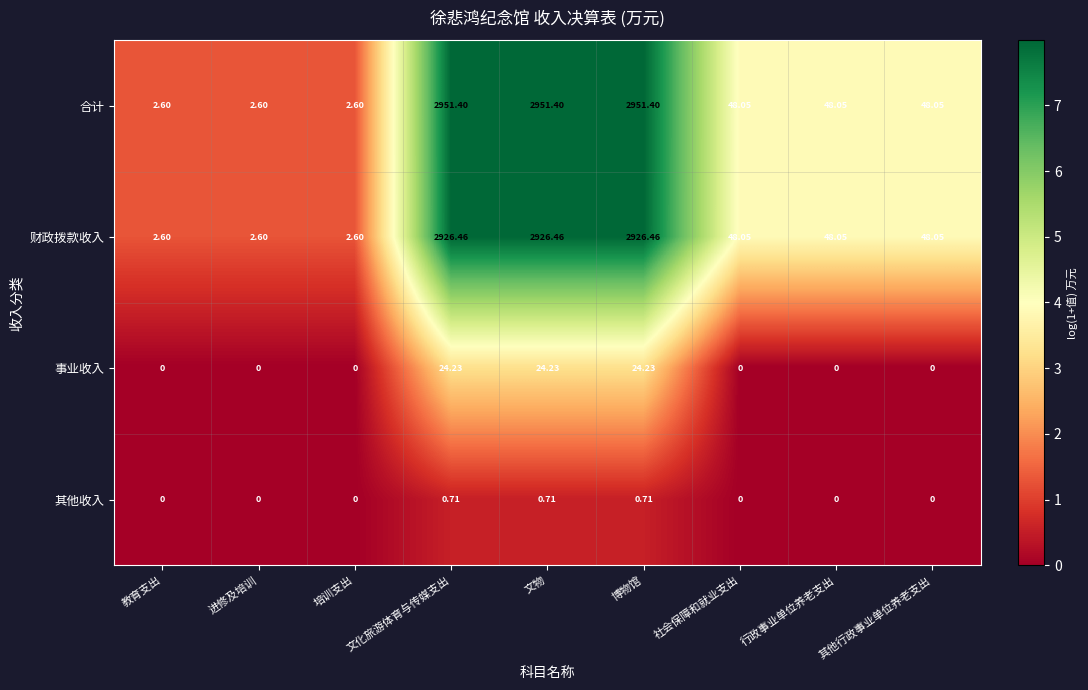

Is the value of 财政拨款收入 at 文物 greater than the value of 事业收入 at 文化旅游体育与传媒支出?

Yes